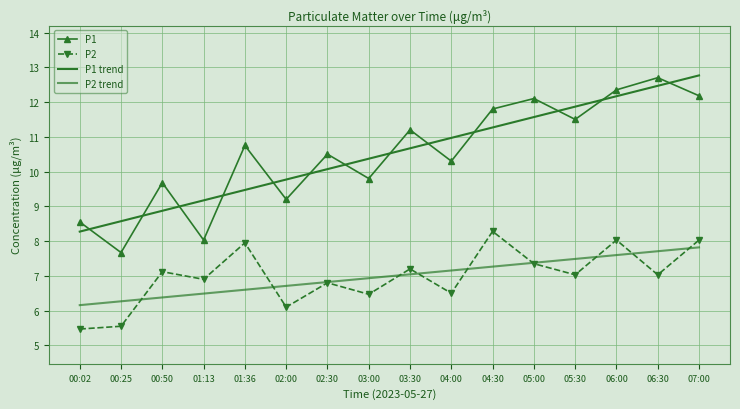

What position from the left is 04:30?

11